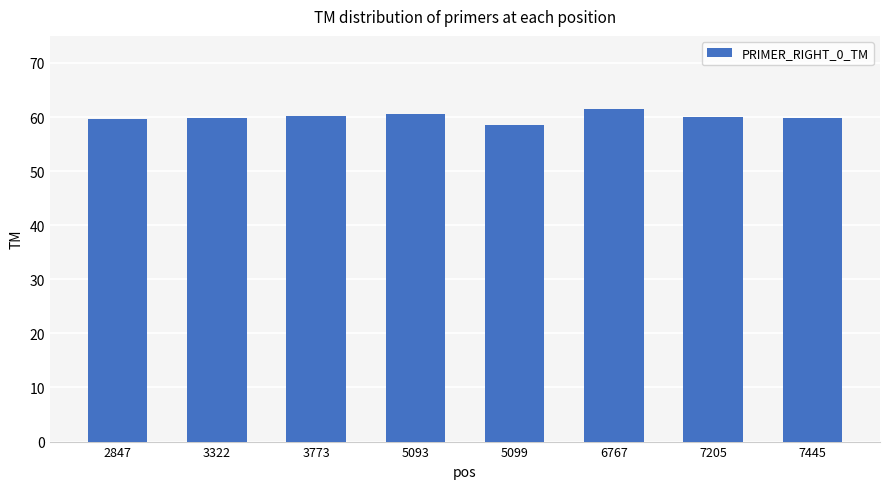

What is the difference between the maximum and second lowest values?

1.7